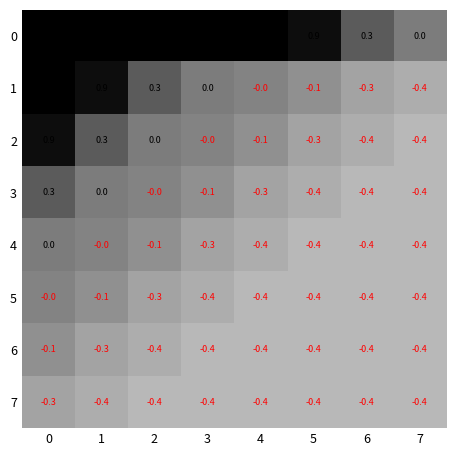

What is the difference between the highest and lowest values at 5?

1.3